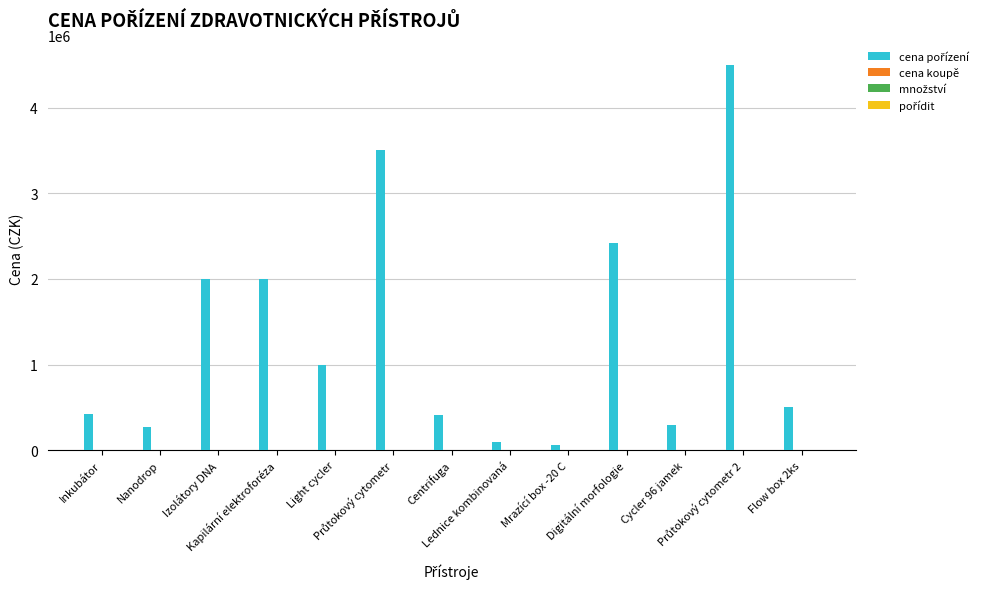

What is the maximum value shown in the chart?

4500000